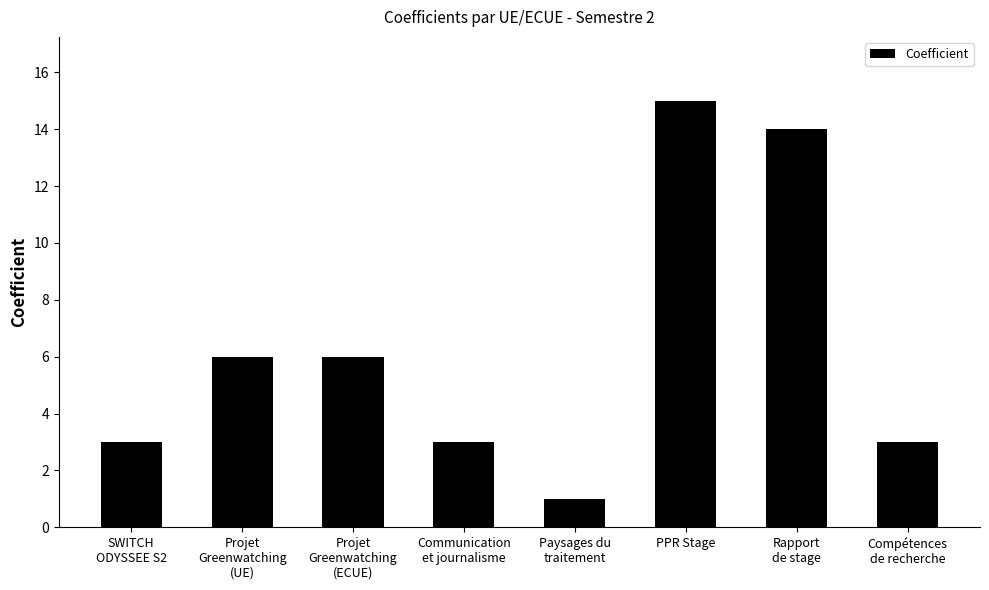

What is the average value?

6